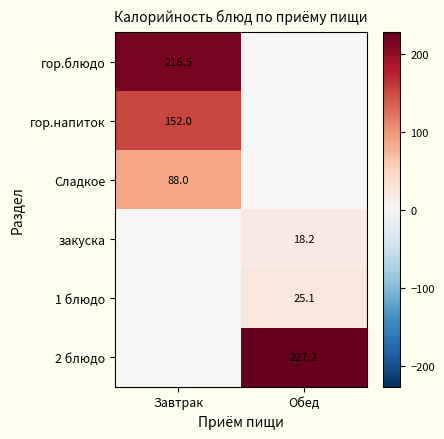

Which has a higher value, Обед or Завтрак?

Завтрак